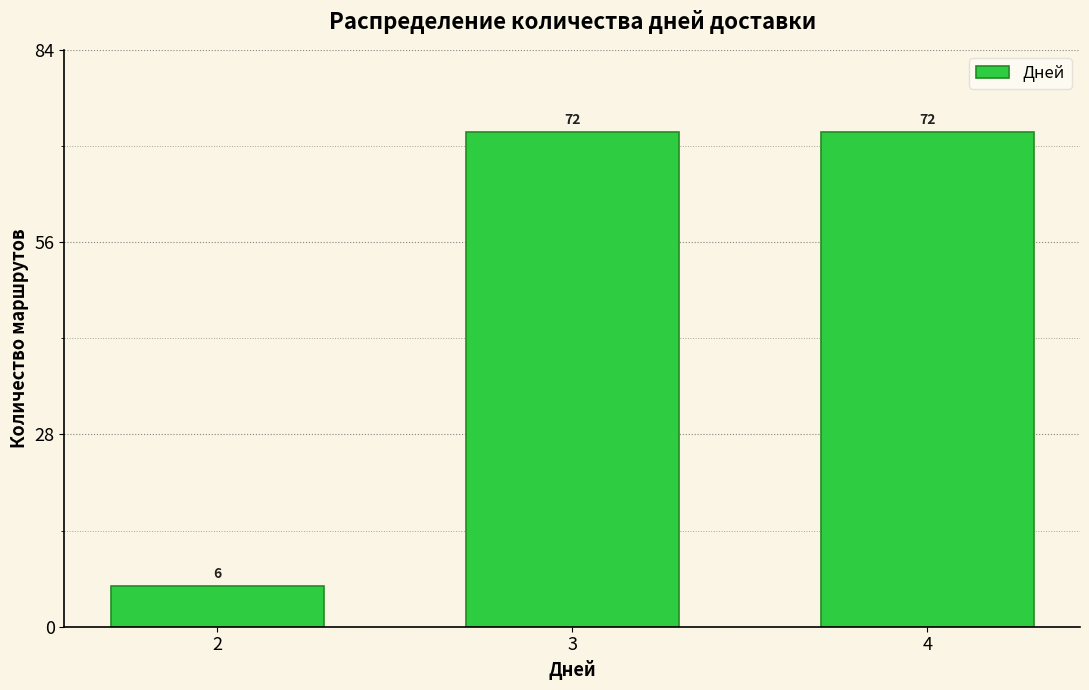

Reading left to right, extract all data points from this chart.

6	72	72